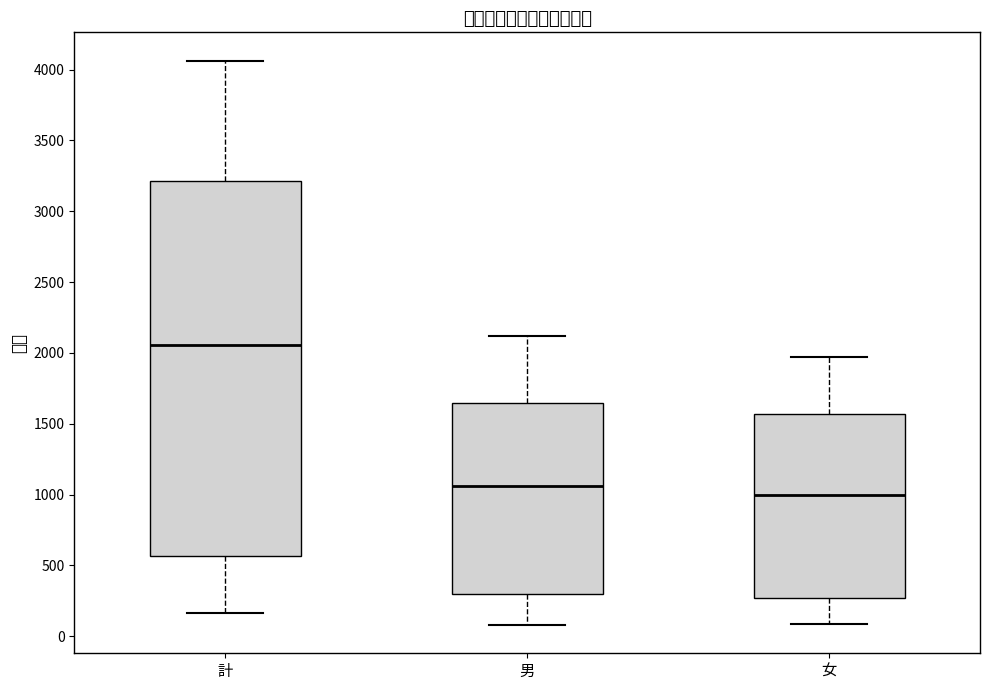

Which box has the highest median line?

計